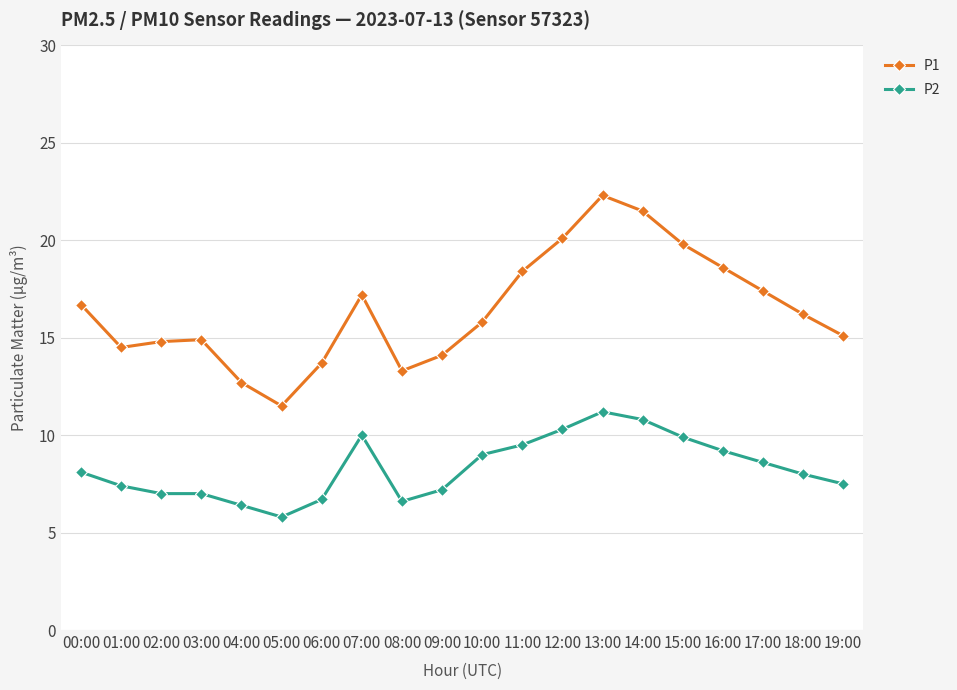

What are all the series names shown in the legend?

P1, P2